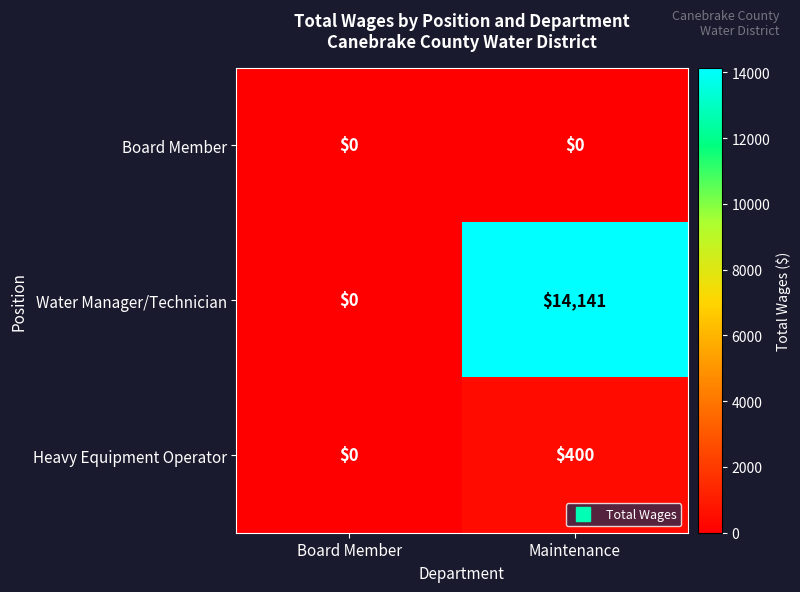

Reading right to left, list all the values displayed in this chart.

Board Member: 0	0
Water Manager/Technician: 14141	0
Heavy Equipment Operator: 400	0